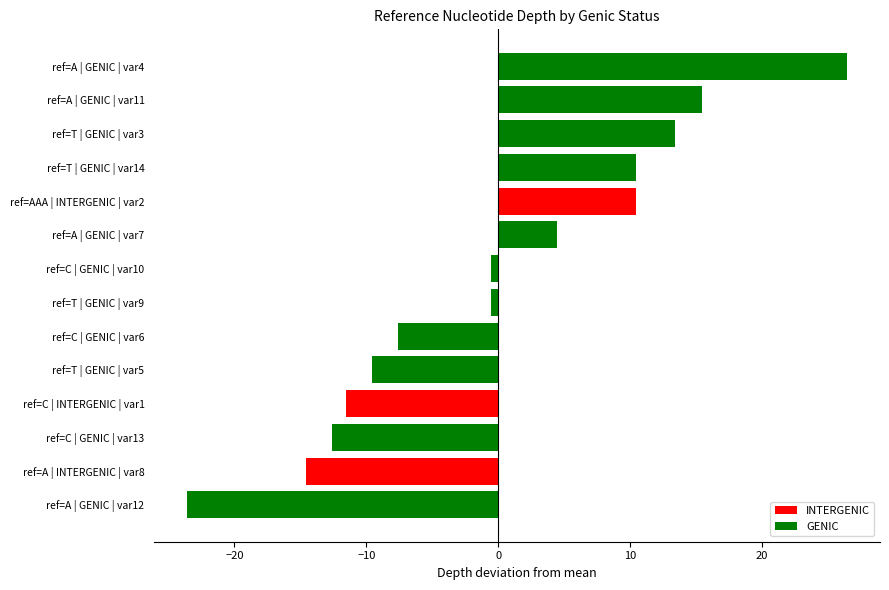

Which label corresponds to the smallest value in the chart?

ref=A | GENIC | var12